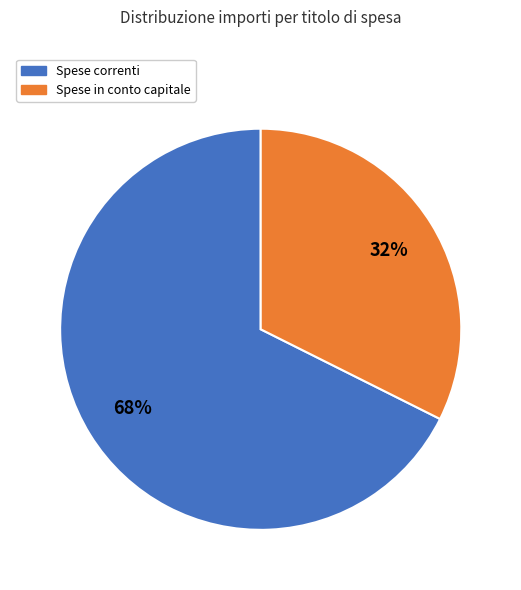

What is the ratio of the value at Spese in conto capitale to the value at Spese correnti?

0.5